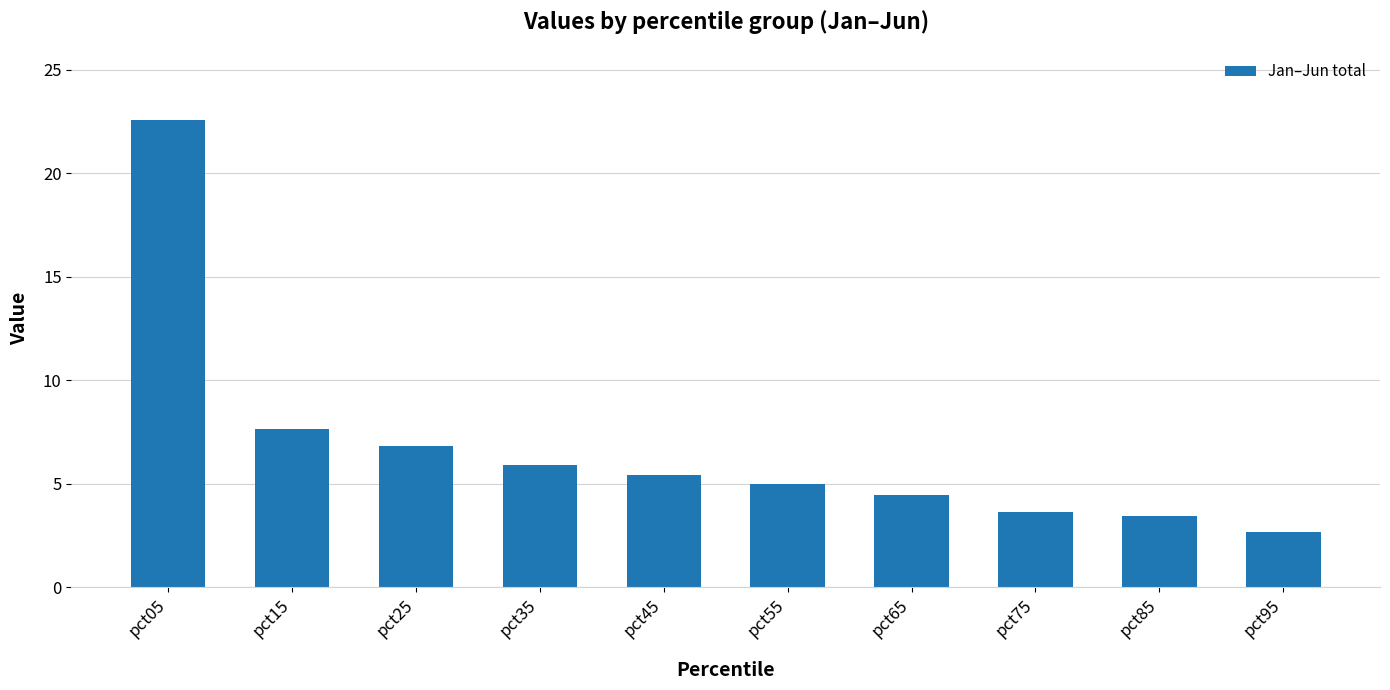

Which category has the lowest value across all series?

pct95